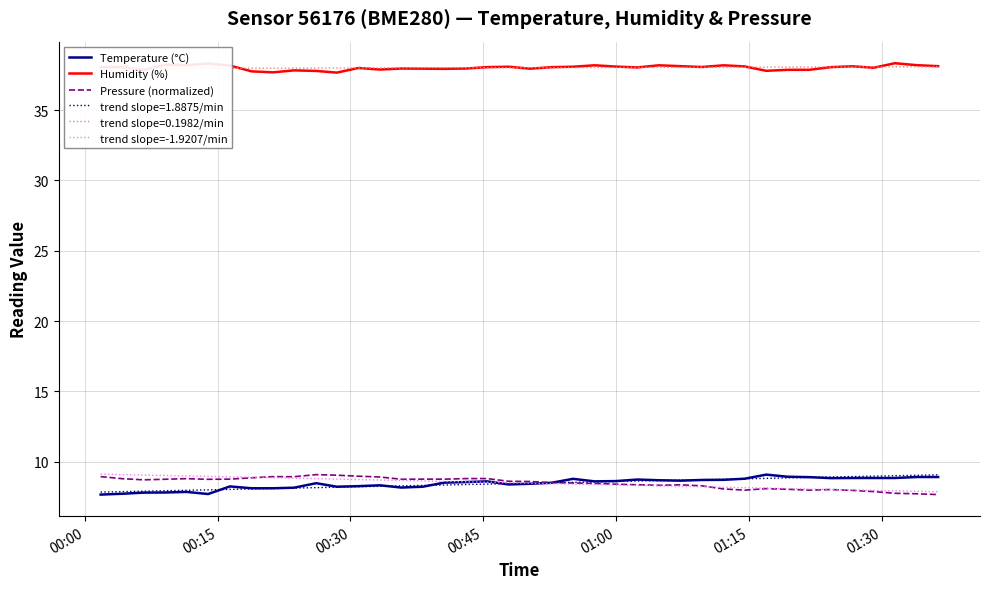

What is the highest value of the Temperature (°C) series?

9.1